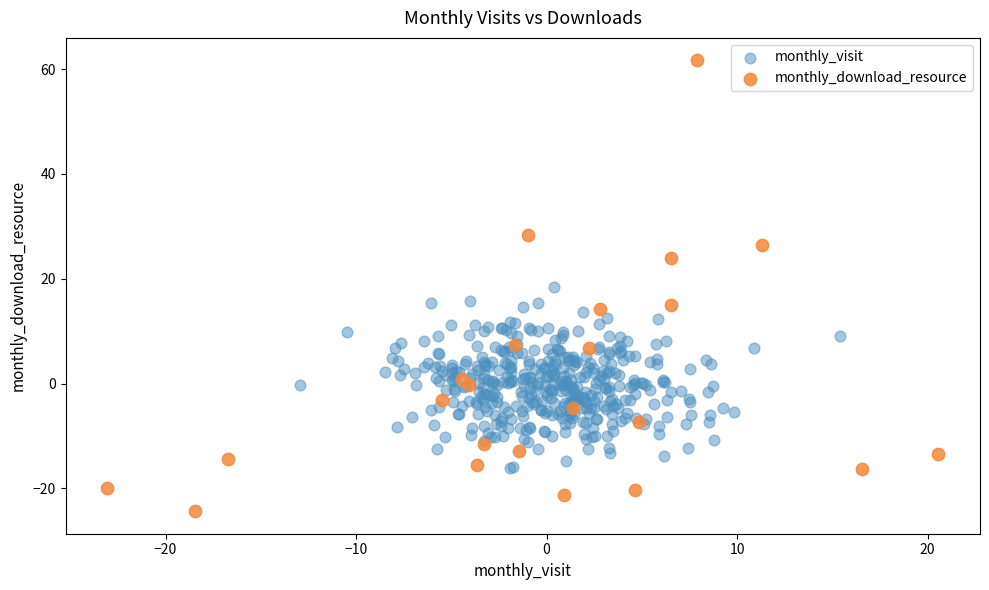

Which series reaches the minimum Y coordinate?

monthly_download_resource